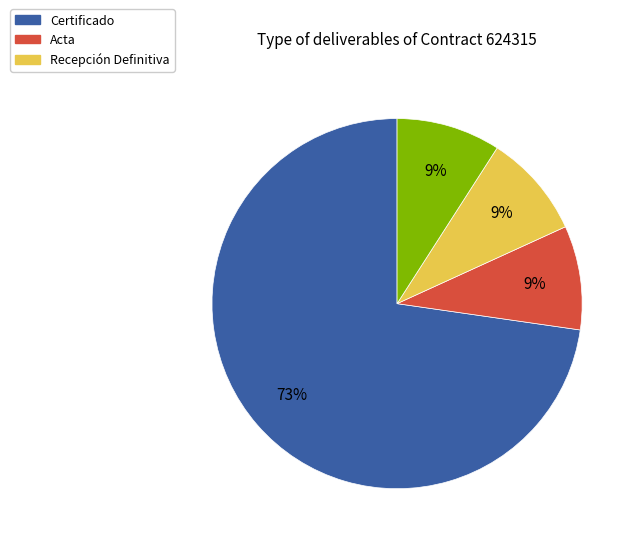

To the nearest percent, what is the average slice percentage?

25%